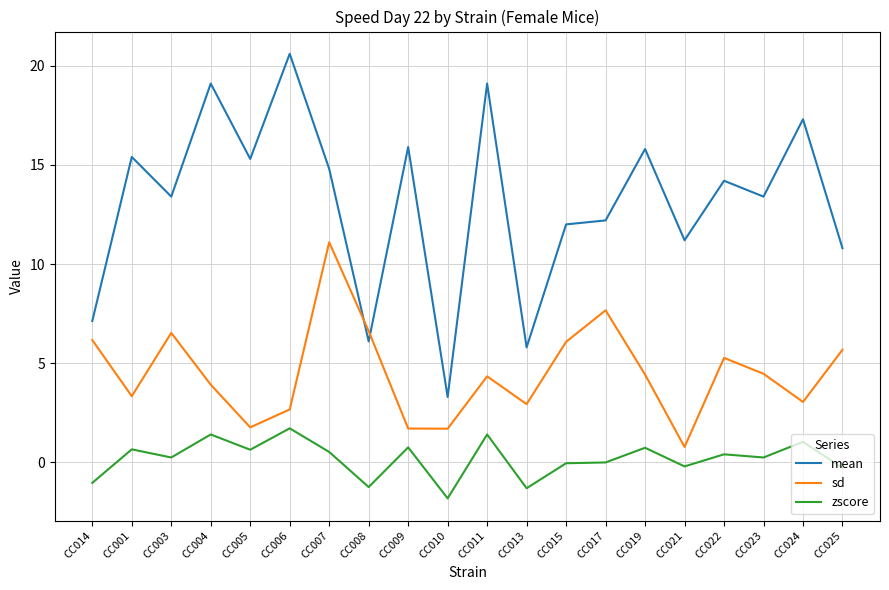

What is the sum of the mean values at CC021 and CC023?

24.6